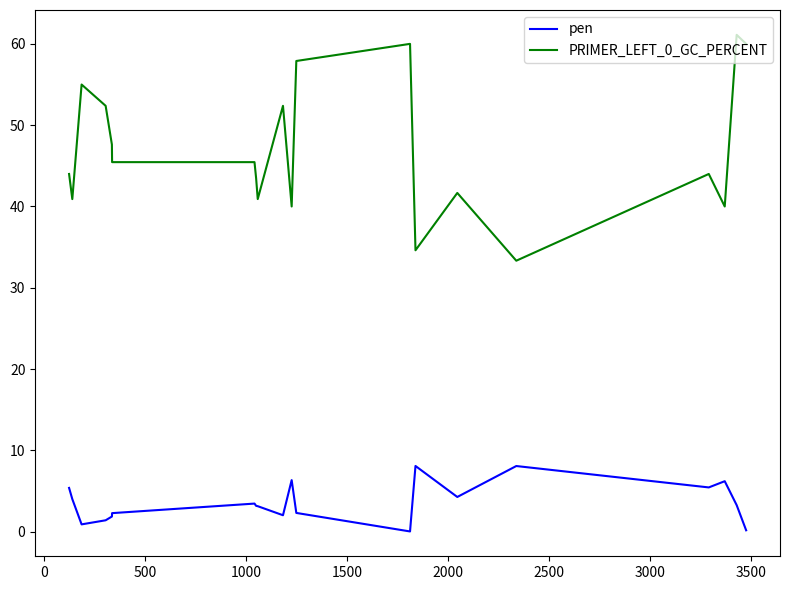

How many distinct data groups are displayed?

2